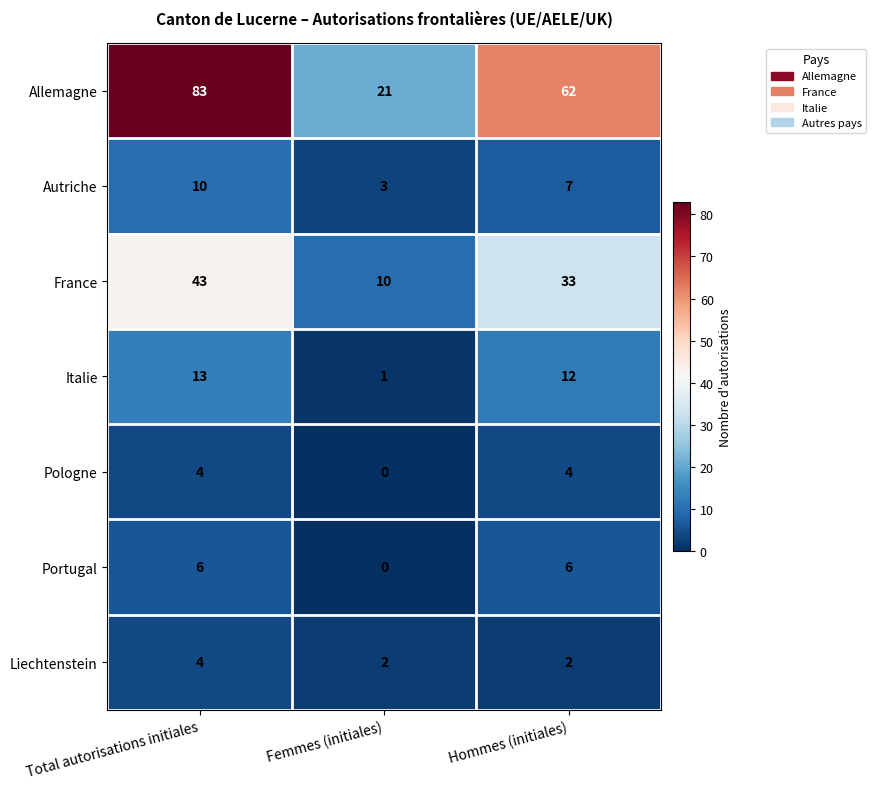

Which category has the lowest value across all series?

Femmes (initiales)